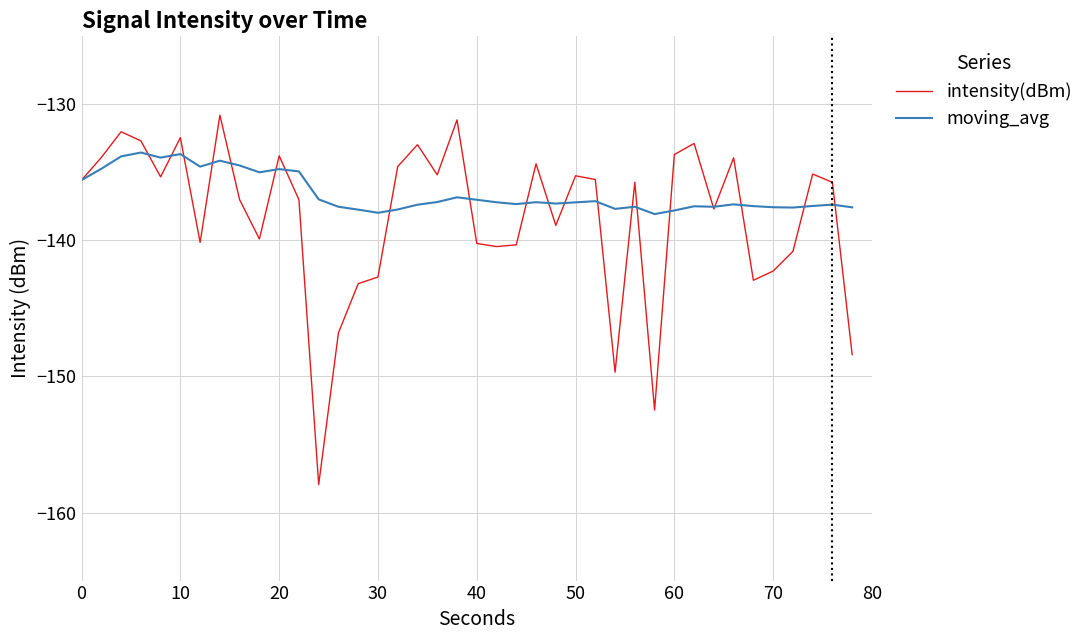

List the series in order of their peak value, highest first.

intensity(dBm), moving_avg